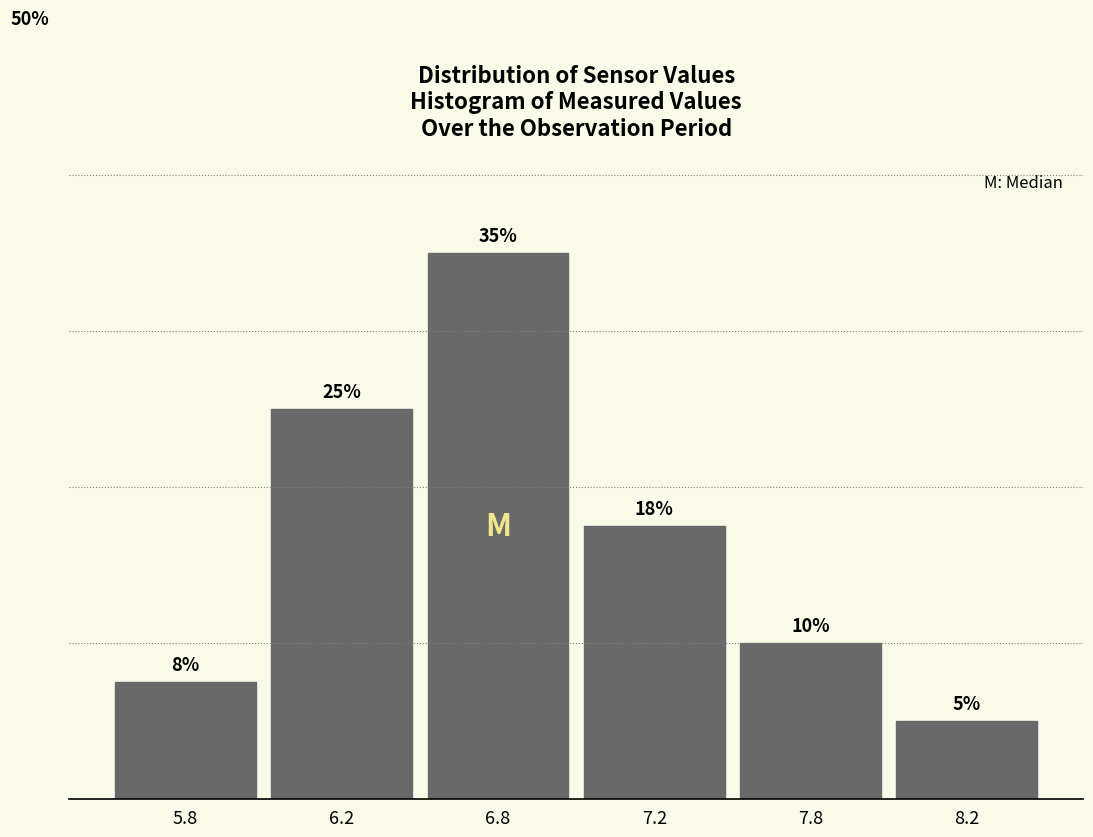

Rank the categories by value from lowest to highest.

8.2, 5.8, 7.8, 7.2, 6.2, 6.8